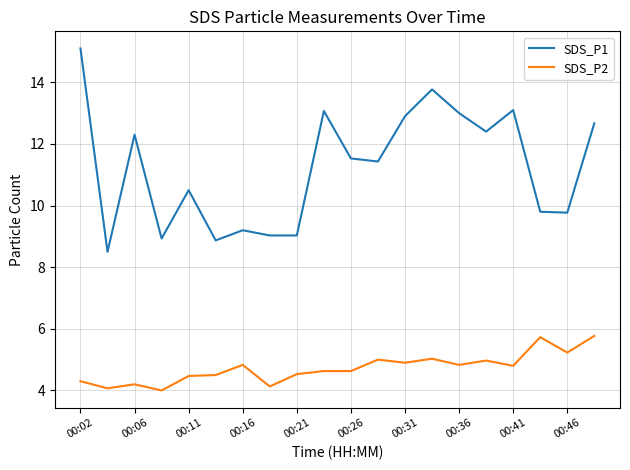

Which series has the largest total across all categories?

SDS_P1